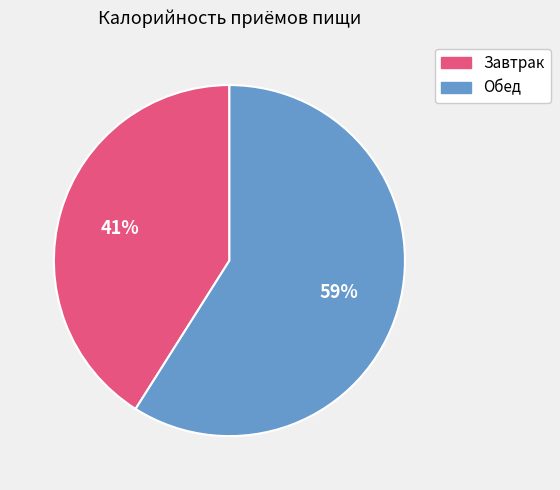

To the nearest percent, what is the difference between the largest and smallest slice percentages?

18%